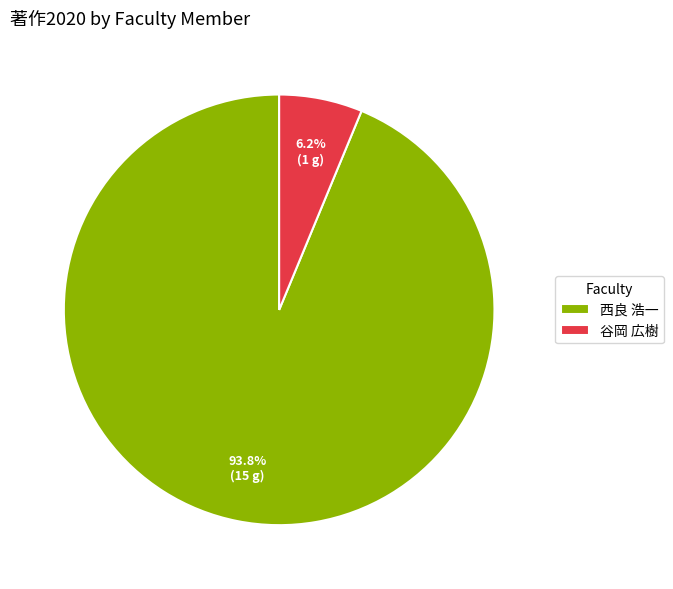

Count the number of slices in the pie.

2